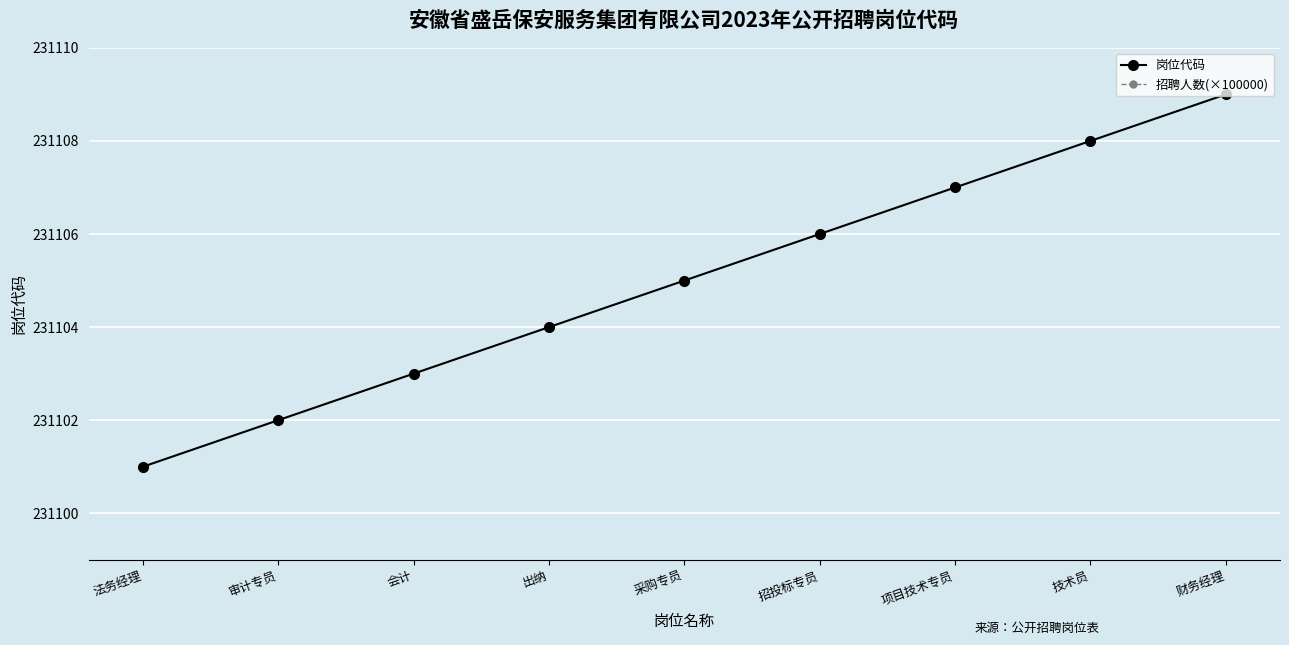

True or false: 岗位代码 and 招聘人数(×100000) intersect in this chart.

False